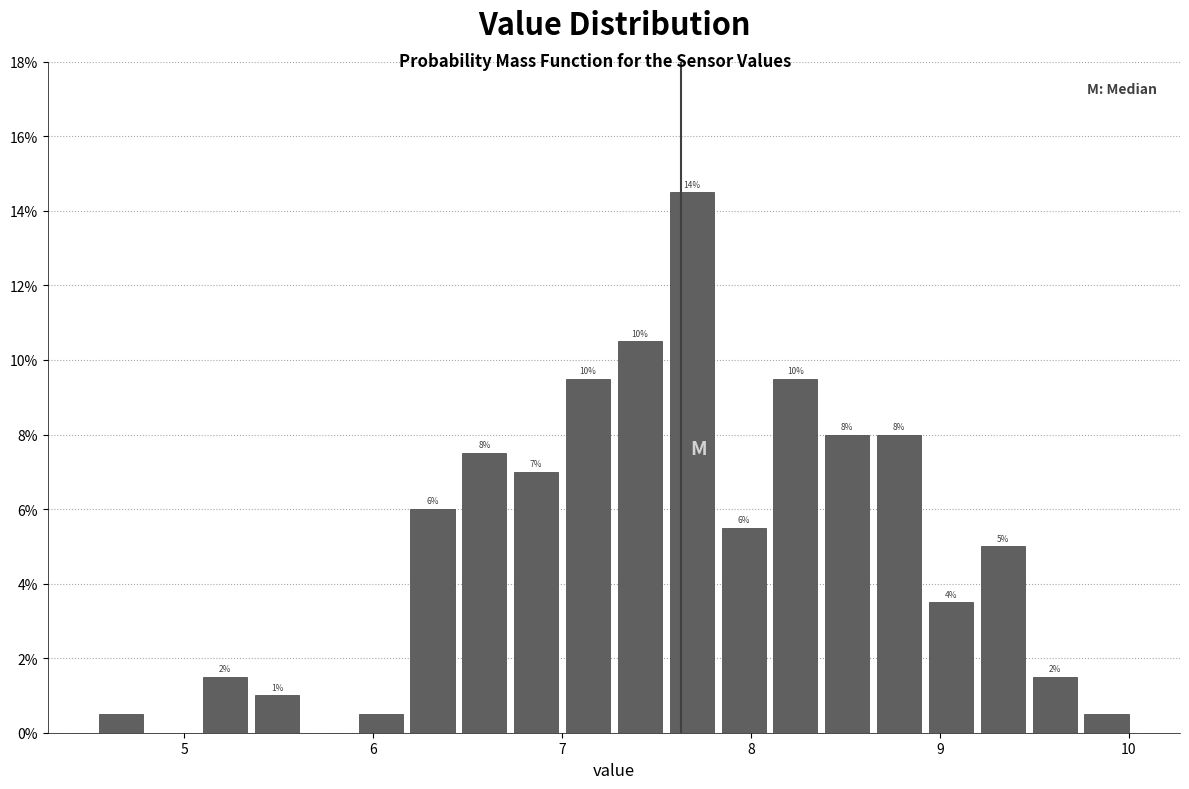

Around what value on the x-axis is the tallest bar? Give the approximate position of its centre, as read against the axis.

7.7